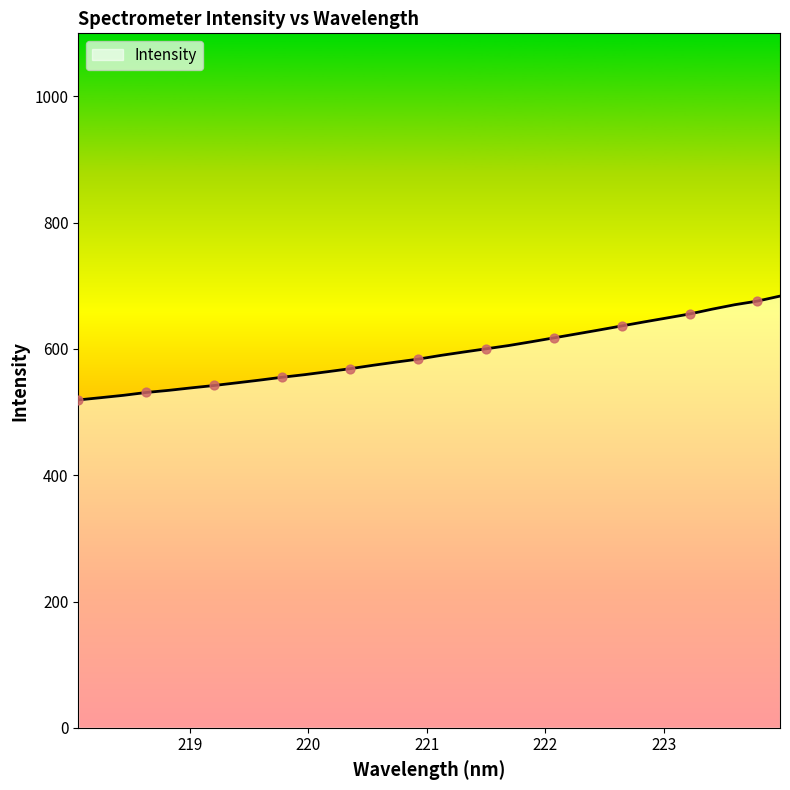

What is the difference between the maximum and minimum values?

164.5